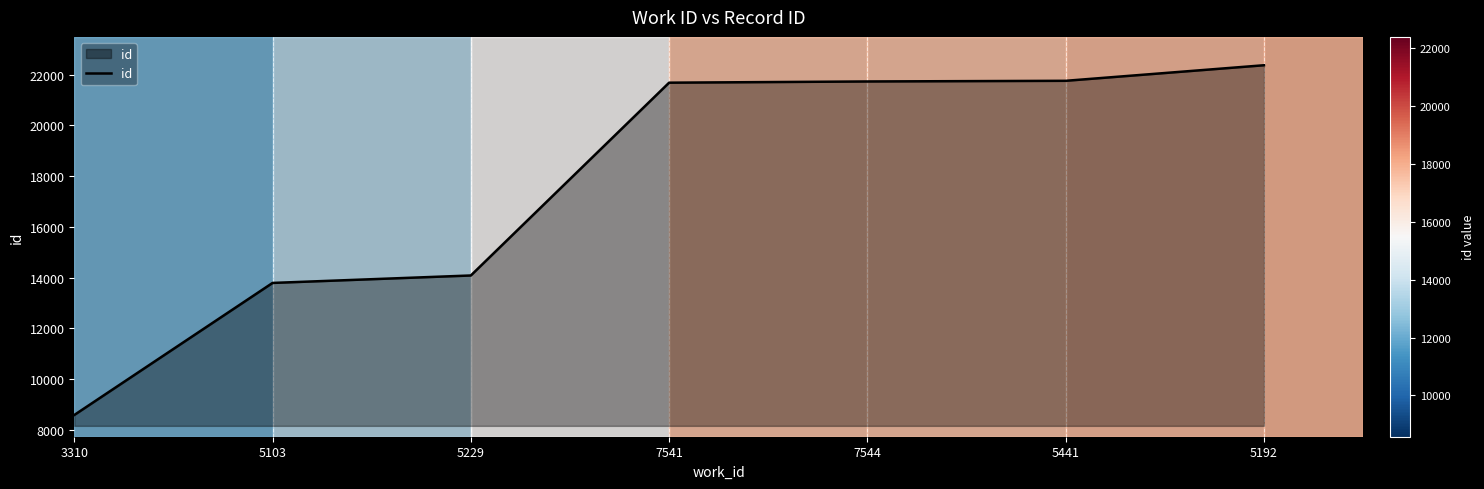

What is the average value?

17716